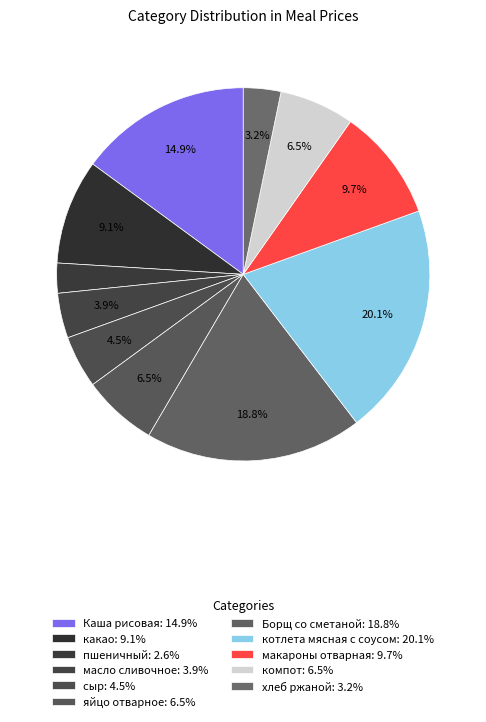

True or false: макароны отварная accounts for 15% of the total.

False